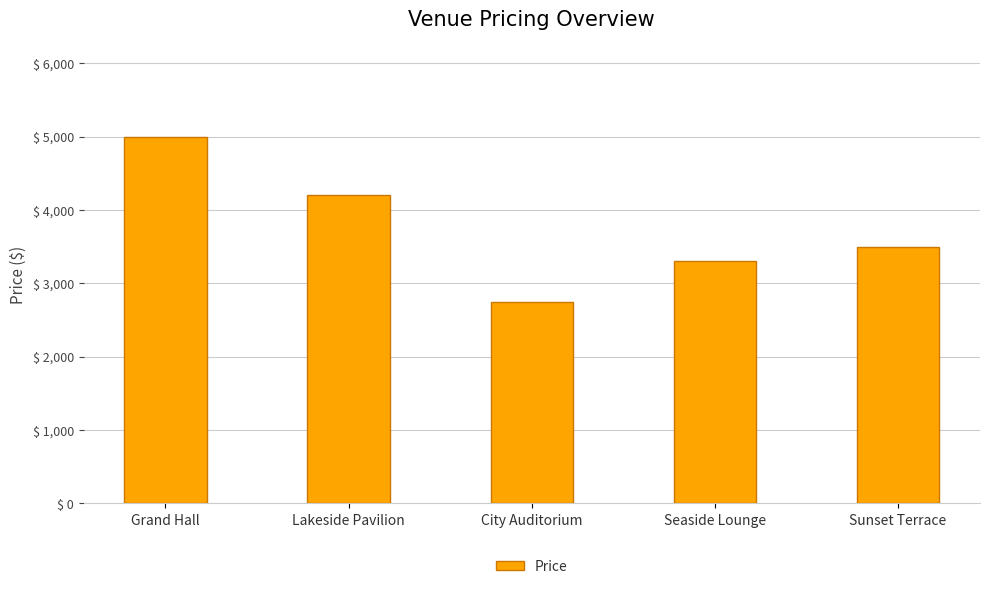

What is the change in value from Grand Hall to Seaside Lounge?

-1700